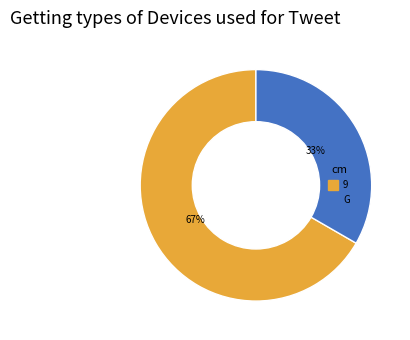

How many slices are in this pie chart?

2